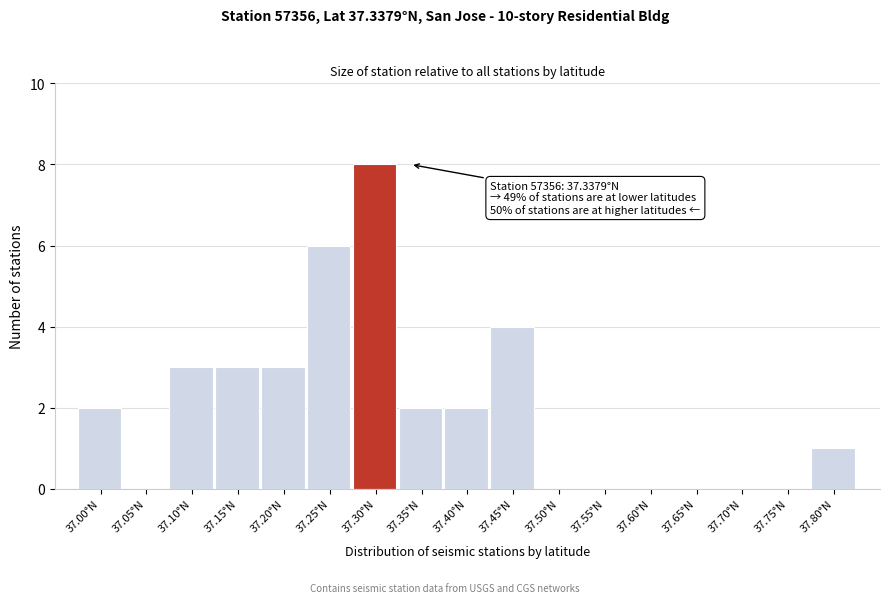

Reading left to right, transcribe all the data shown in this chart.

37.00°N=2	37.05°N=0	37.10°N=3	37.15°N=3	37.20°N=3	37.25°N=6	37.30°N=8	37.35°N=2	37.40°N=2	37.45°N=4	37.50°N=0	37.55°N=0	37.60°N=0	37.65°N=0	37.70°N=0	37.75°N=0	37.80°N=1